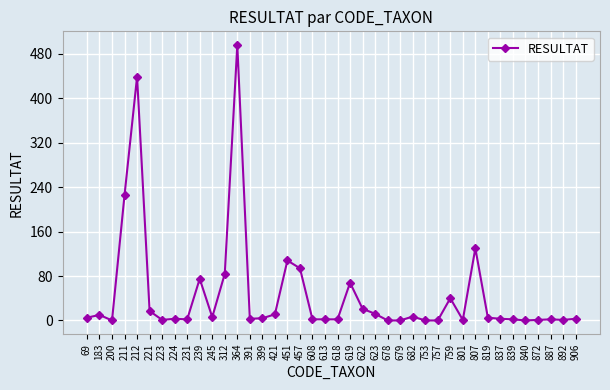

Approximately how many times larger is the value at 364 compared to 457?

5.3